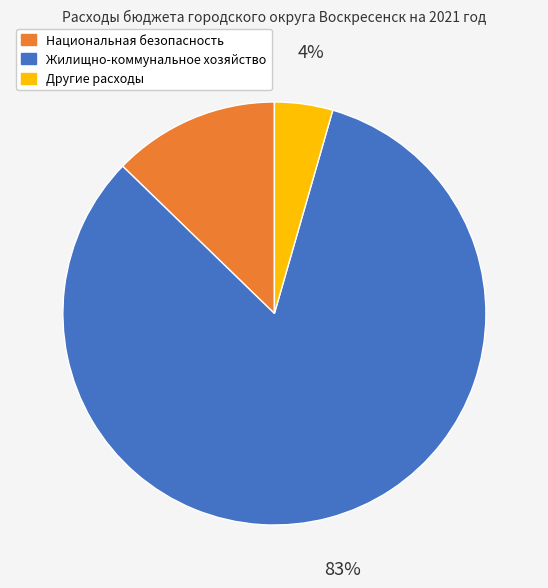

Does any single category account for the majority?

Yes